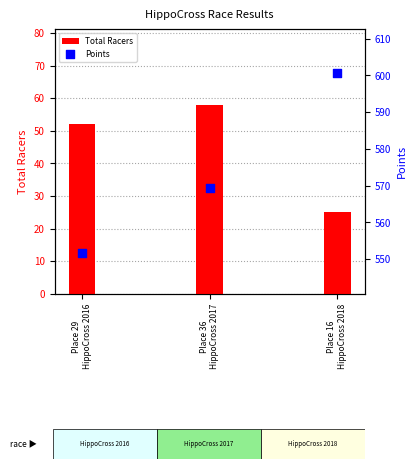

What are all the series names shown in the legend?

Total Racers, Points